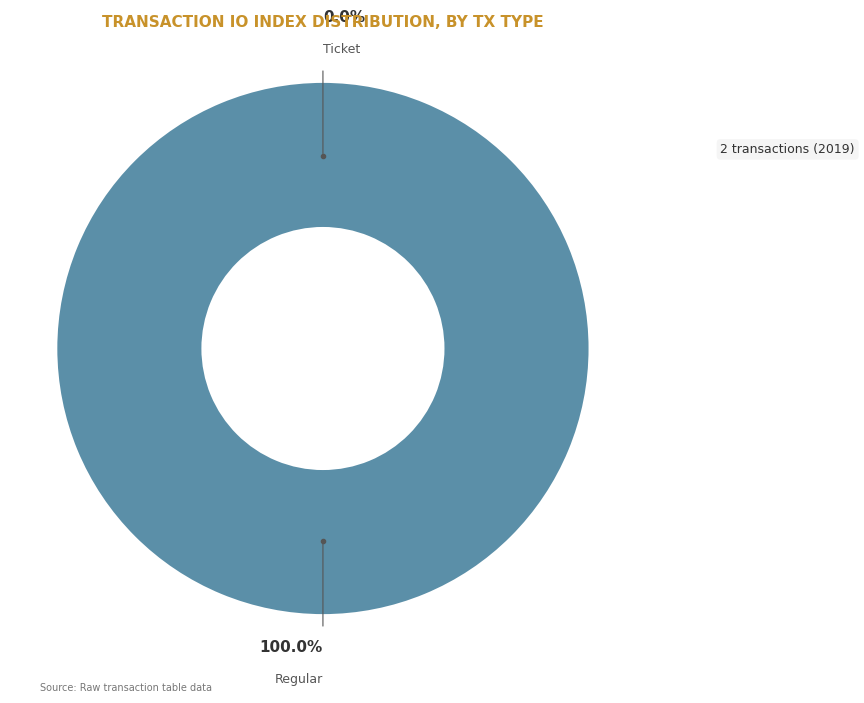

What is the majority slice?

Regular (io_index=36)